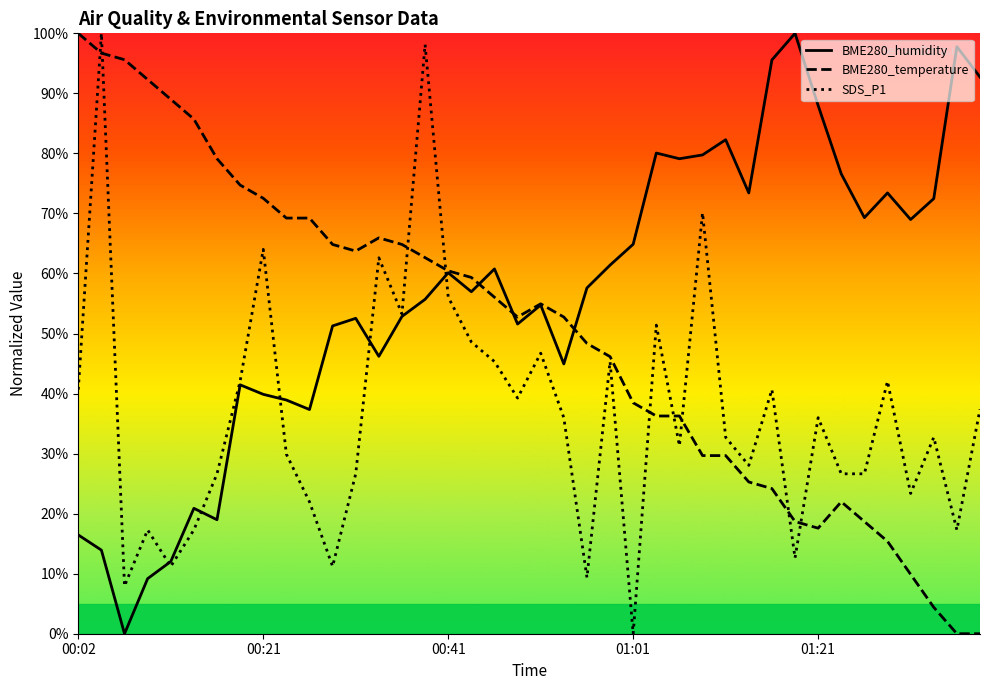

What position from the right is 33?

7